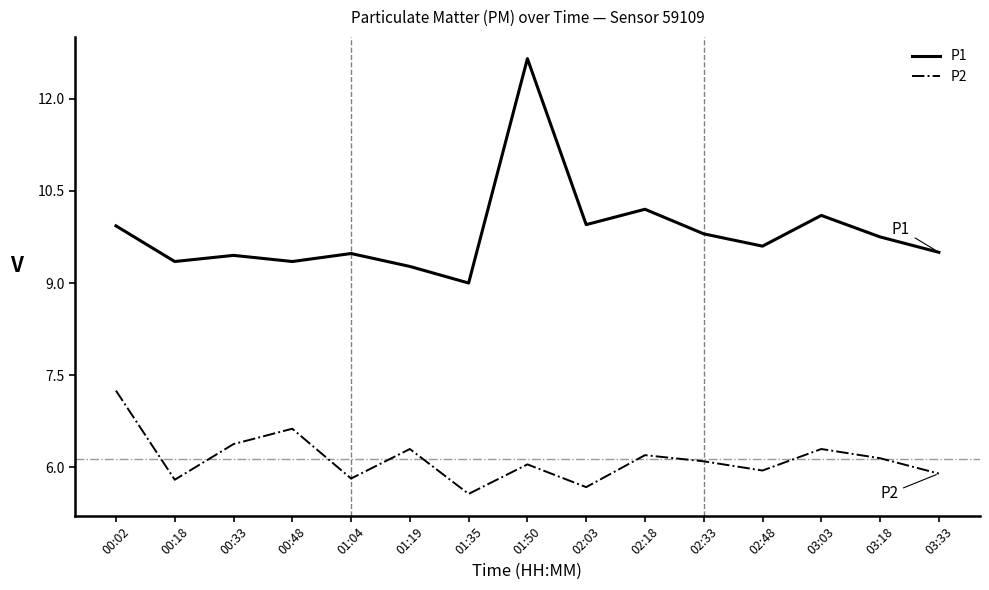

What is the spread (max minus min) of values at 03:18?

3.6